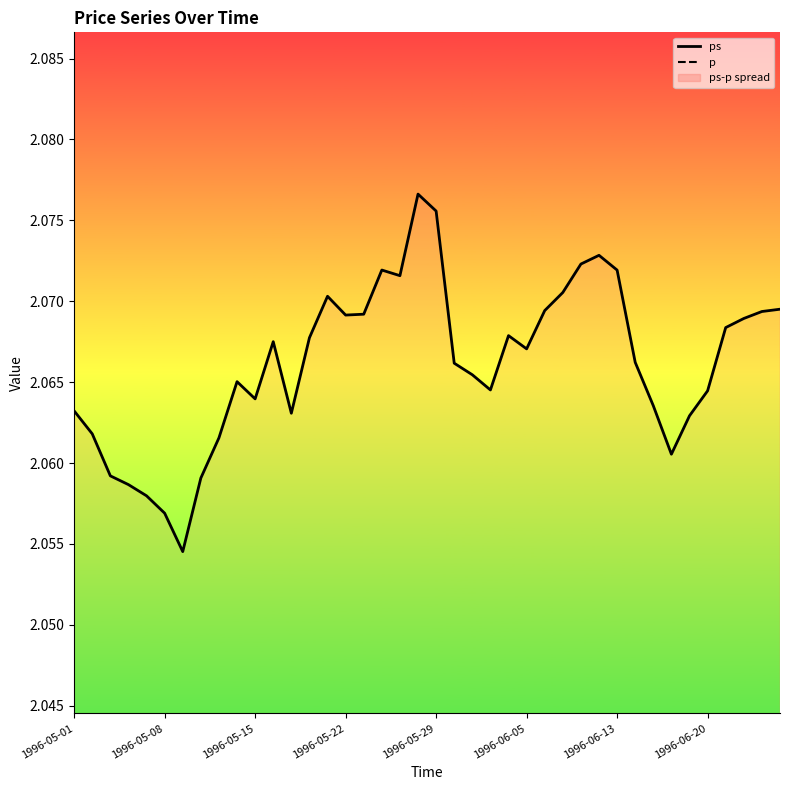

Is the value of ps at 8 greater than the value of p at 14?

Yes